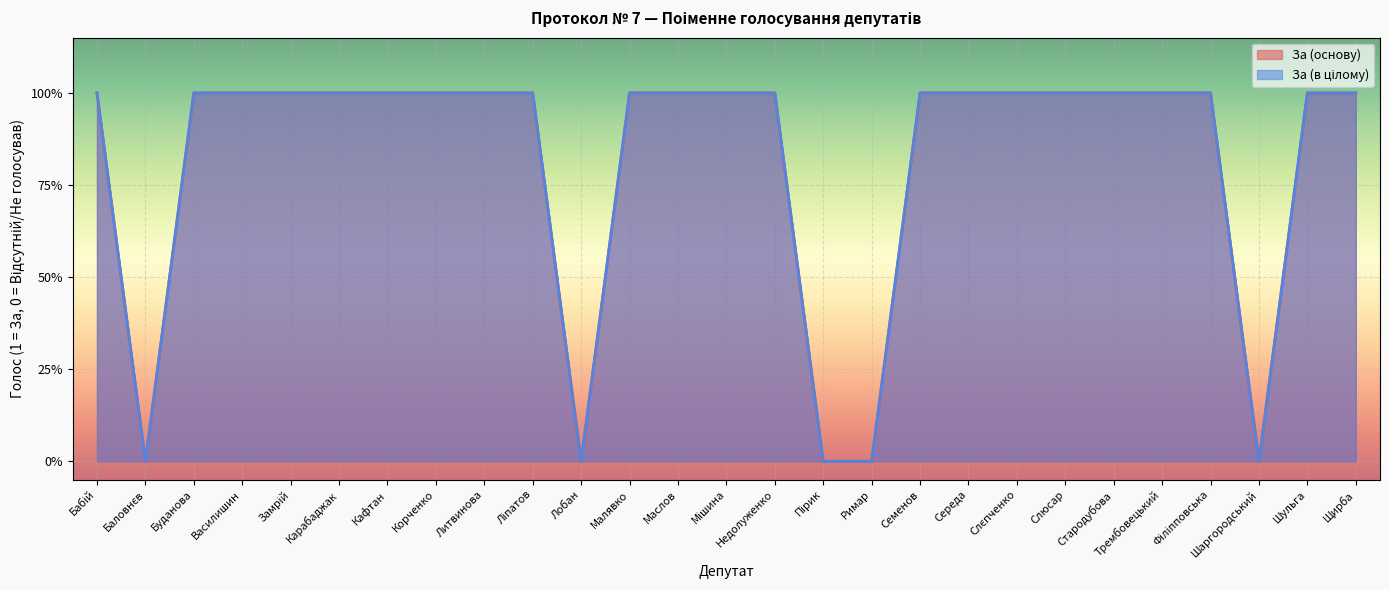

Between Римар and Мішина, which is larger?

Мішина